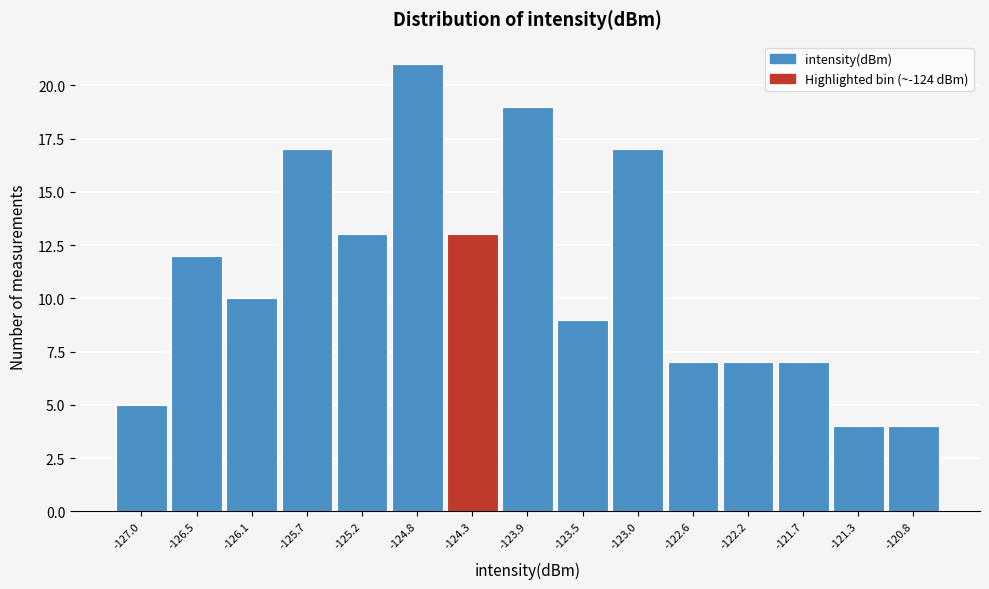

Reading right to left, list all the values displayed in this chart.

4	4	7	7	7	17	9	19	13	21	13	17	10	12	5